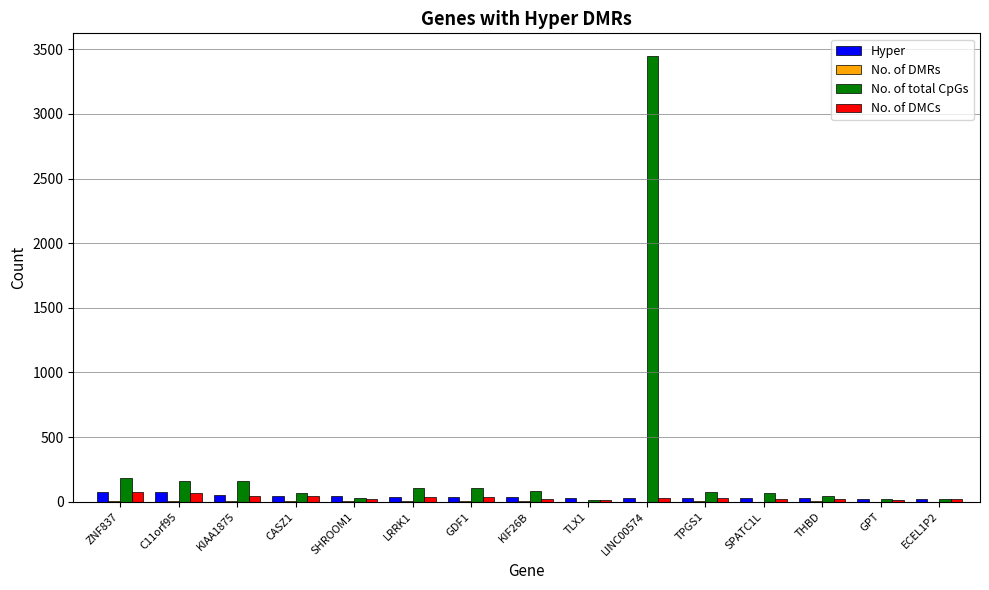

At which label does No. of DMCs first exceed 26?

ZNF837